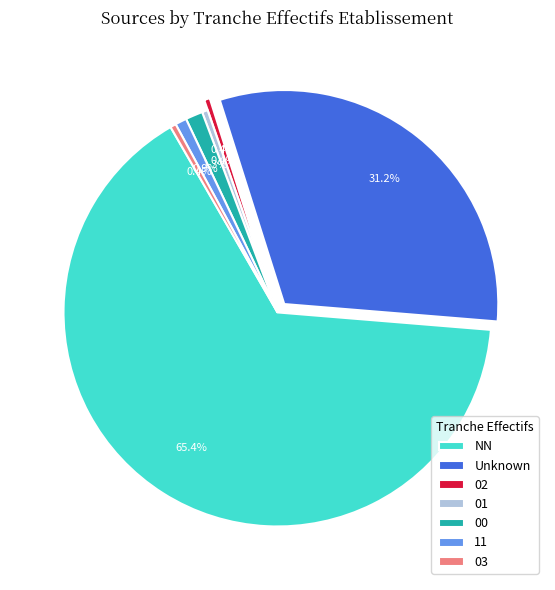

Which category has the biggest portion of the pie?

NN